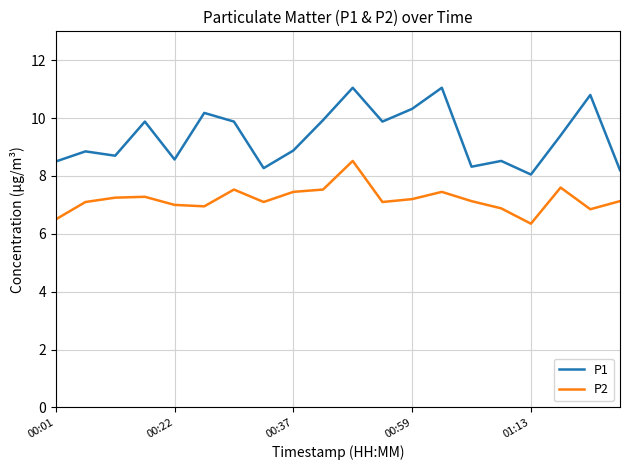

Which series has the widest spread of values?

P1